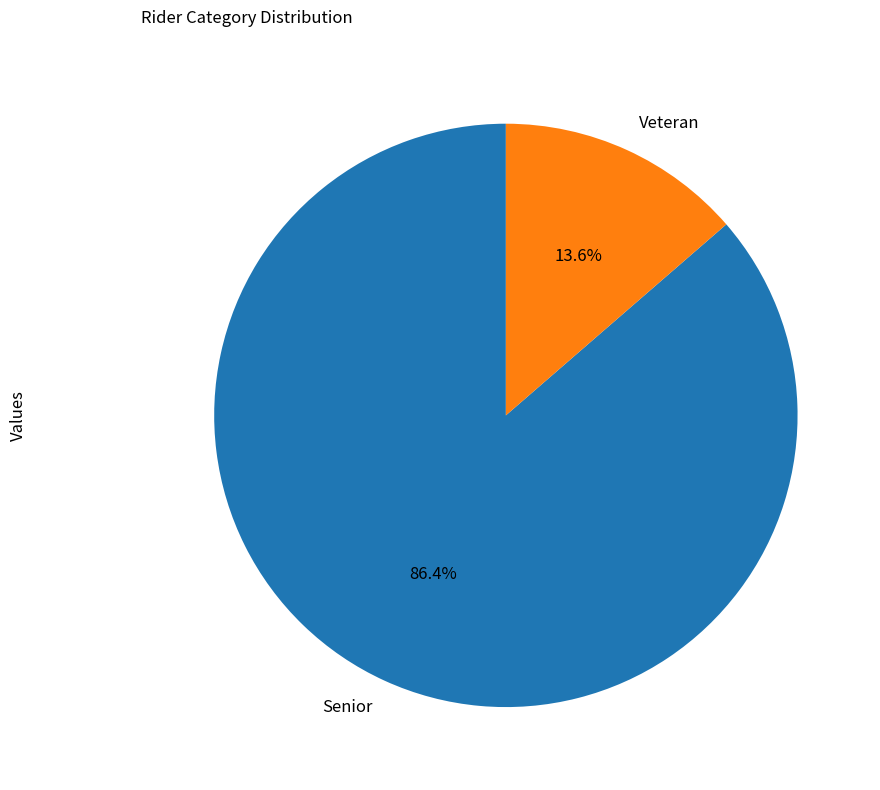

Is it true that Senior is 86% of the pie?

True